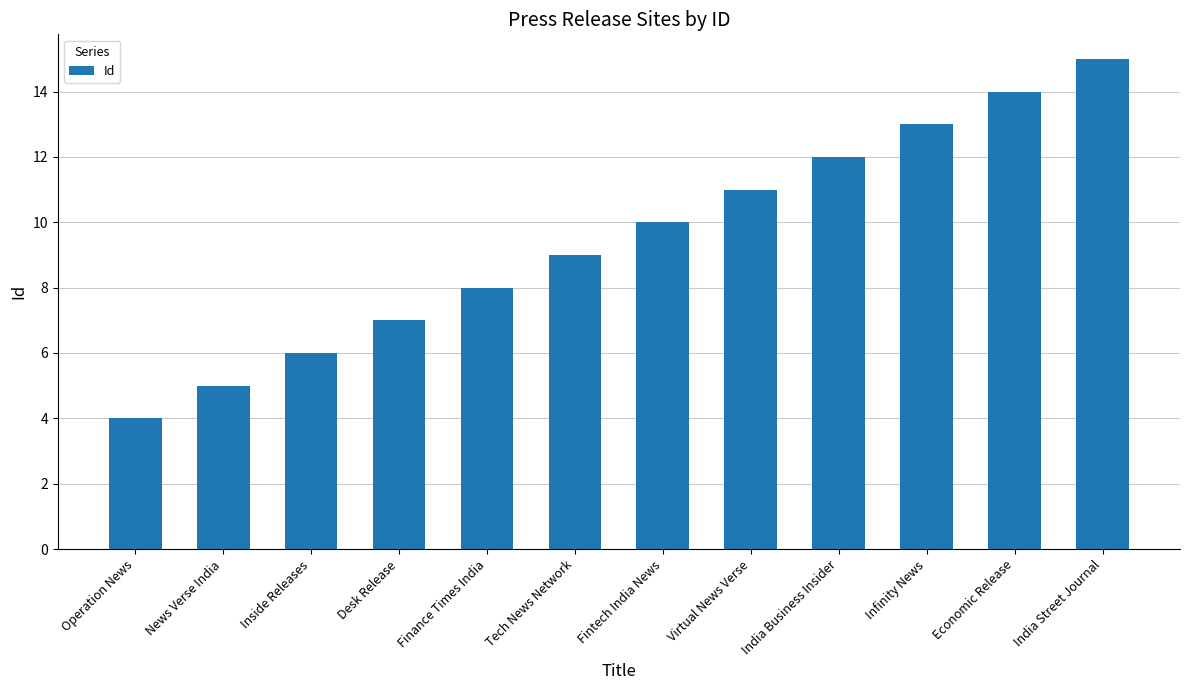

How many distinct data groups are displayed?

1